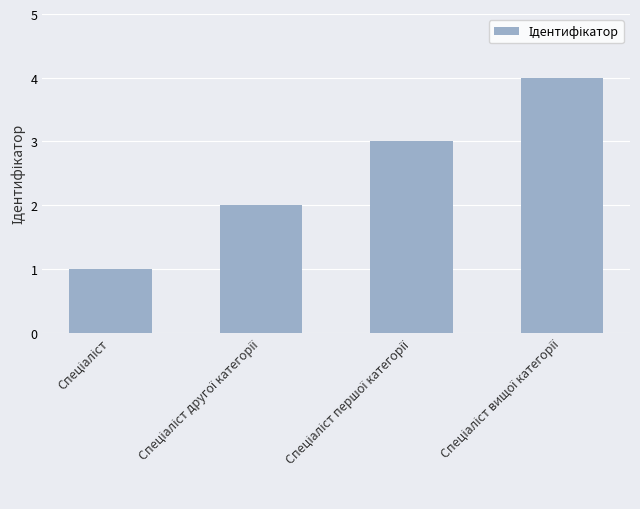

What is the difference between the maximum and minimum values?

3